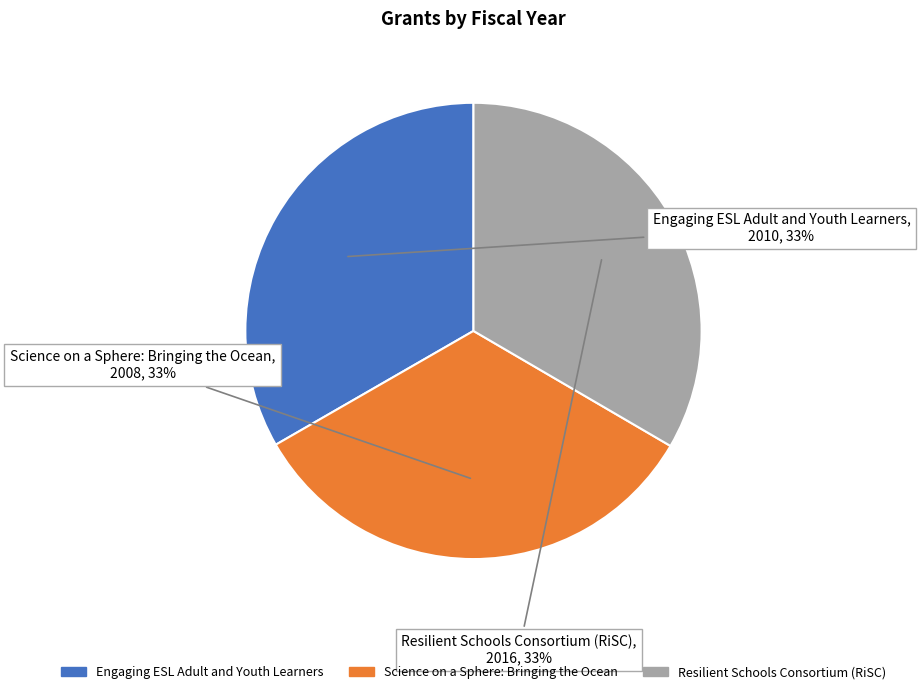

To the nearest percent, what percentage of the pie is Engaging ESL Adult and Youth Learners?

33%